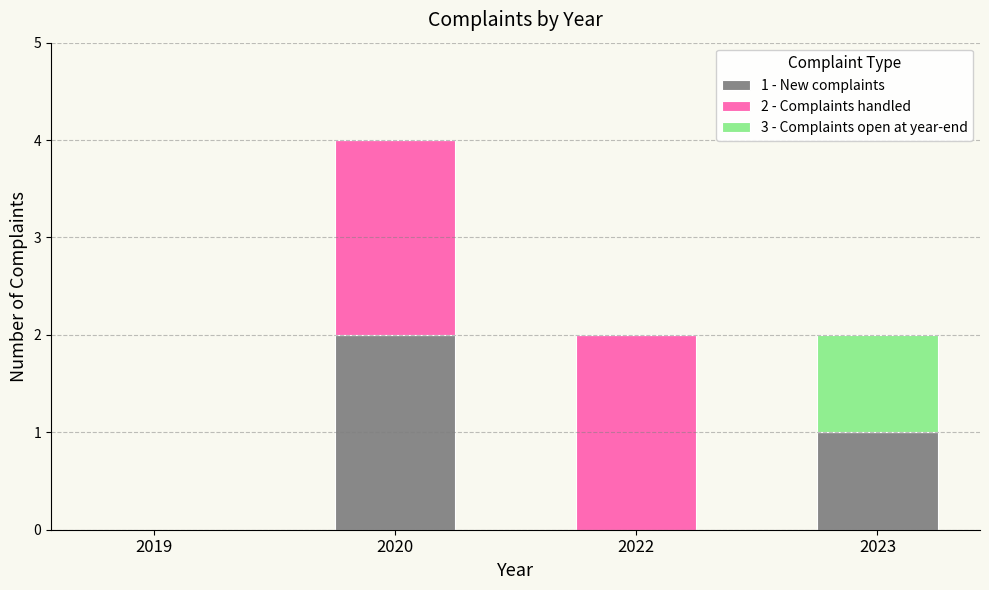

What is the total value across all series at 2020?

4